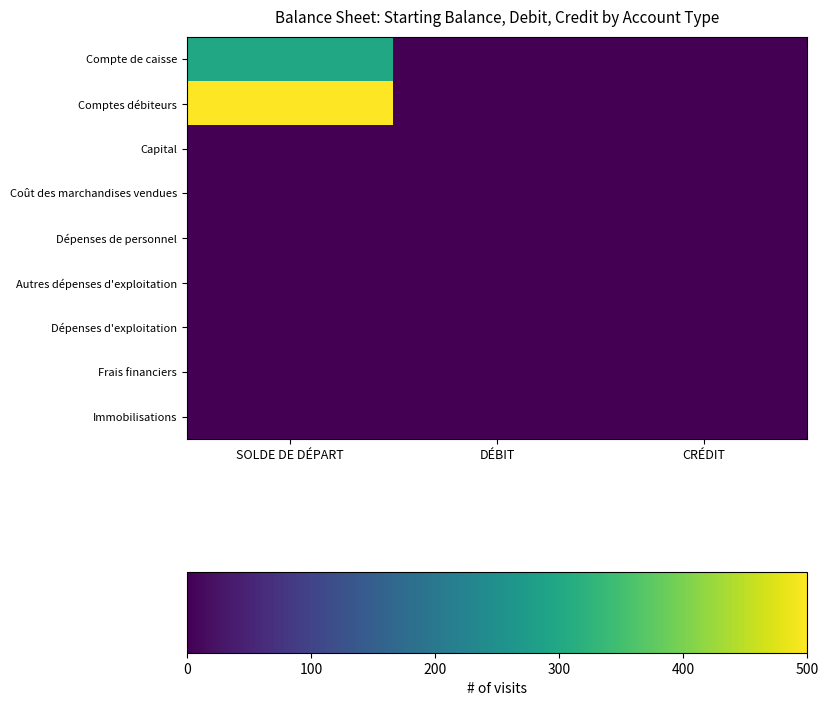

Which has a higher value, DÉBIT or SOLDE DE DÉPART?

SOLDE DE DÉPART